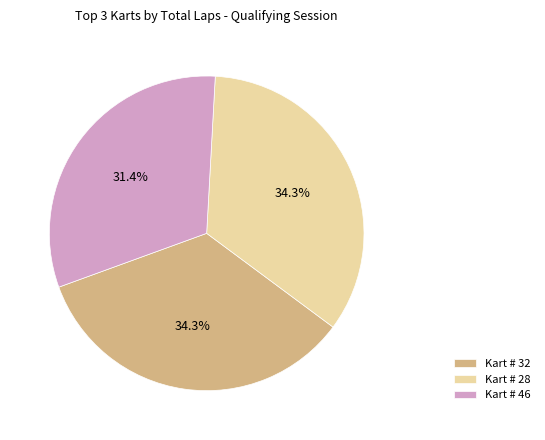

Which slice is the smallest?

Kart # 46